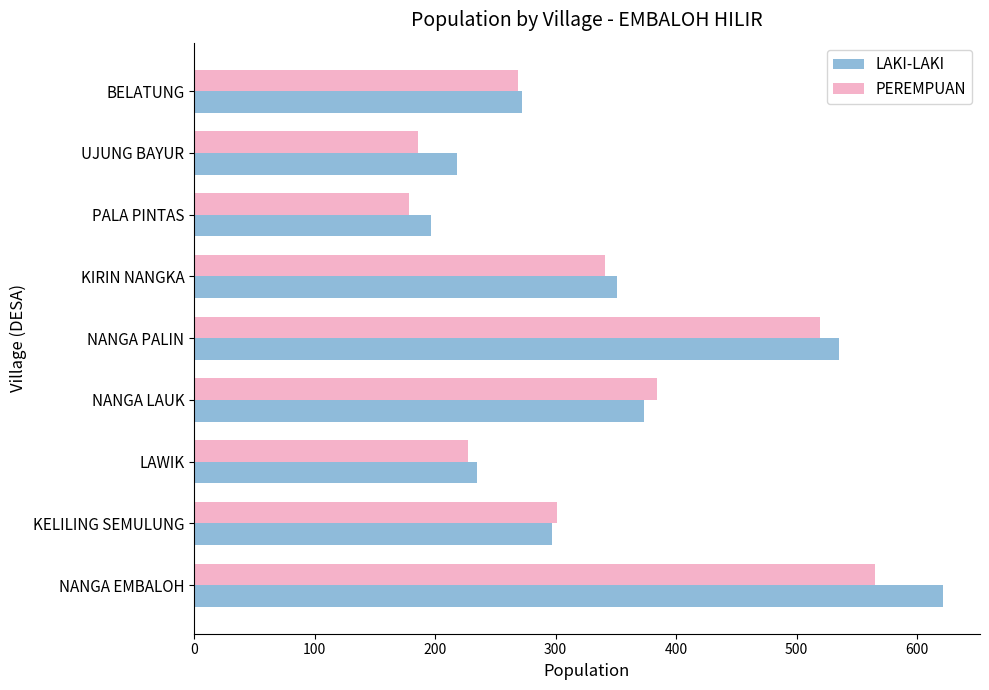

True or false: PEREMPUAN has a value of 186 at UJUNG BAYUR.

True